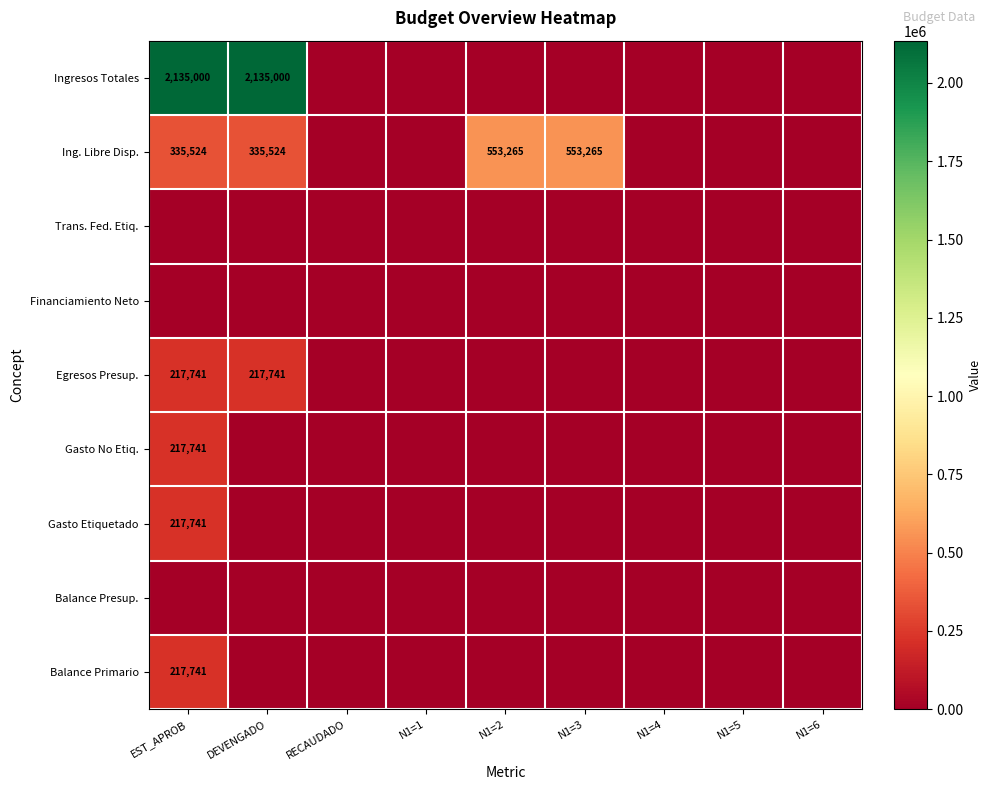

The Gasto No Etiq. series shows 287038 at EST_APROB. True or false?

False